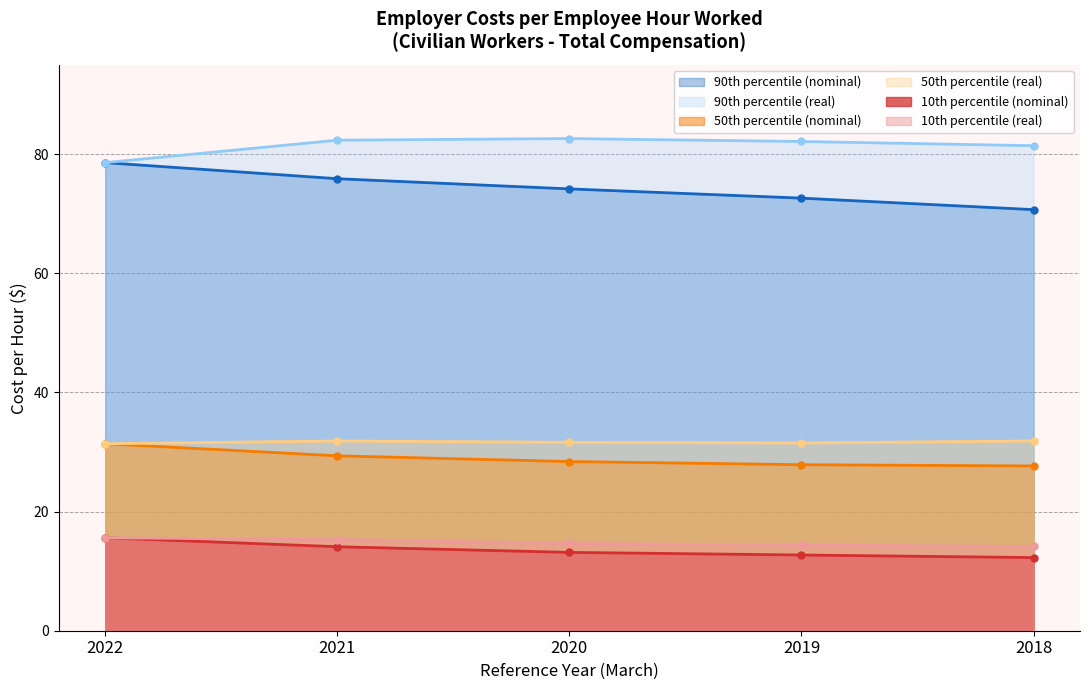

What is the value of the 90th percentile (real) point at the 3rd from the left?

82.6